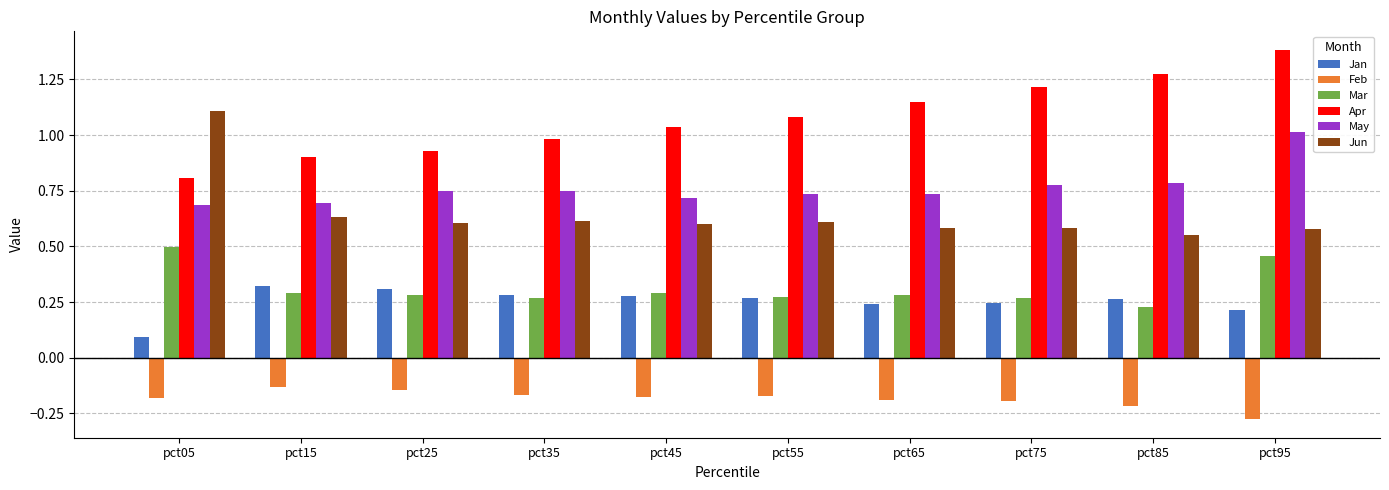

What is the sum of all May values?

7.6